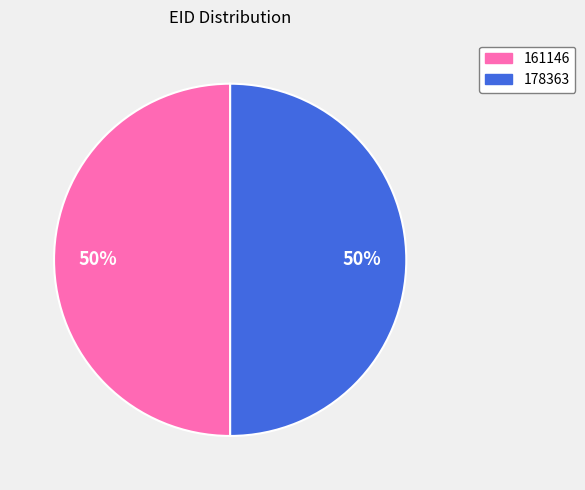

Approximately how many times larger is the value at 178363 compared to 161146?

1.0